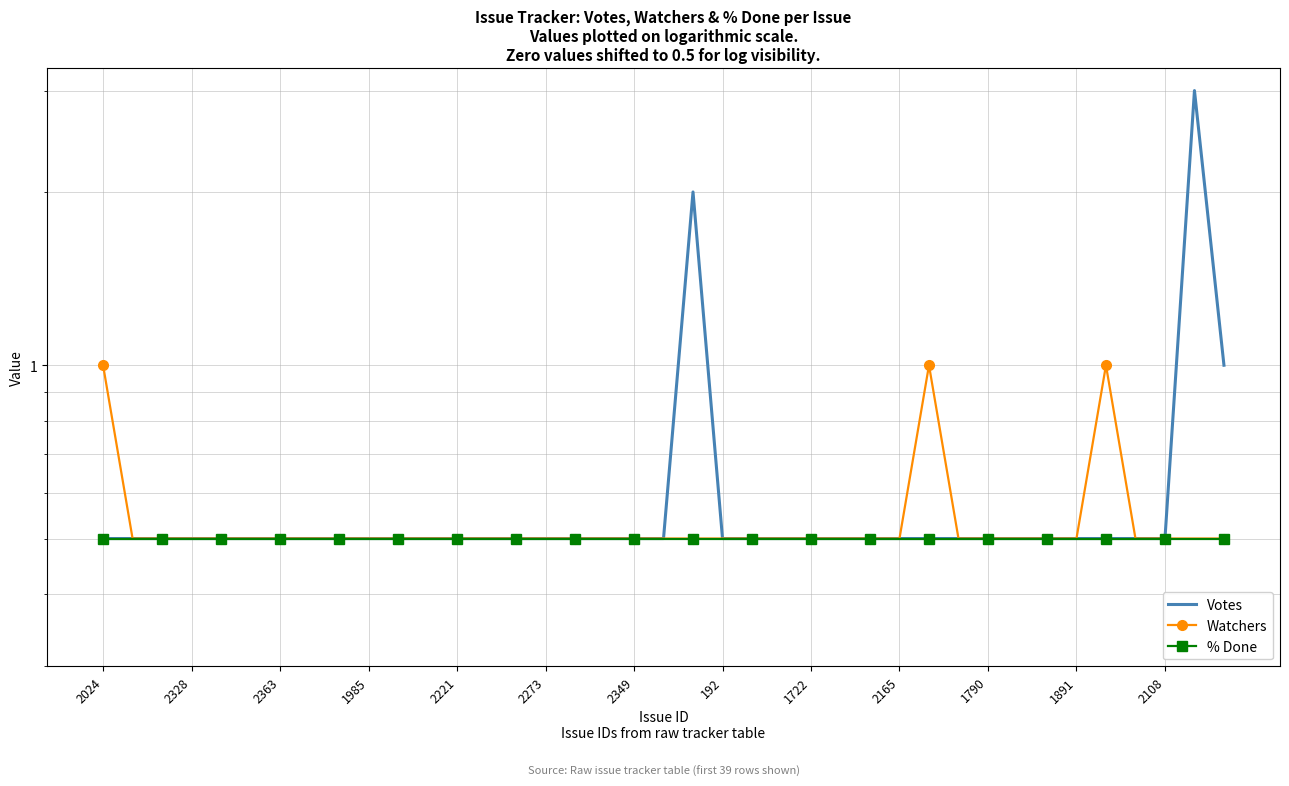

At which label is % Done closest to 0?

2024